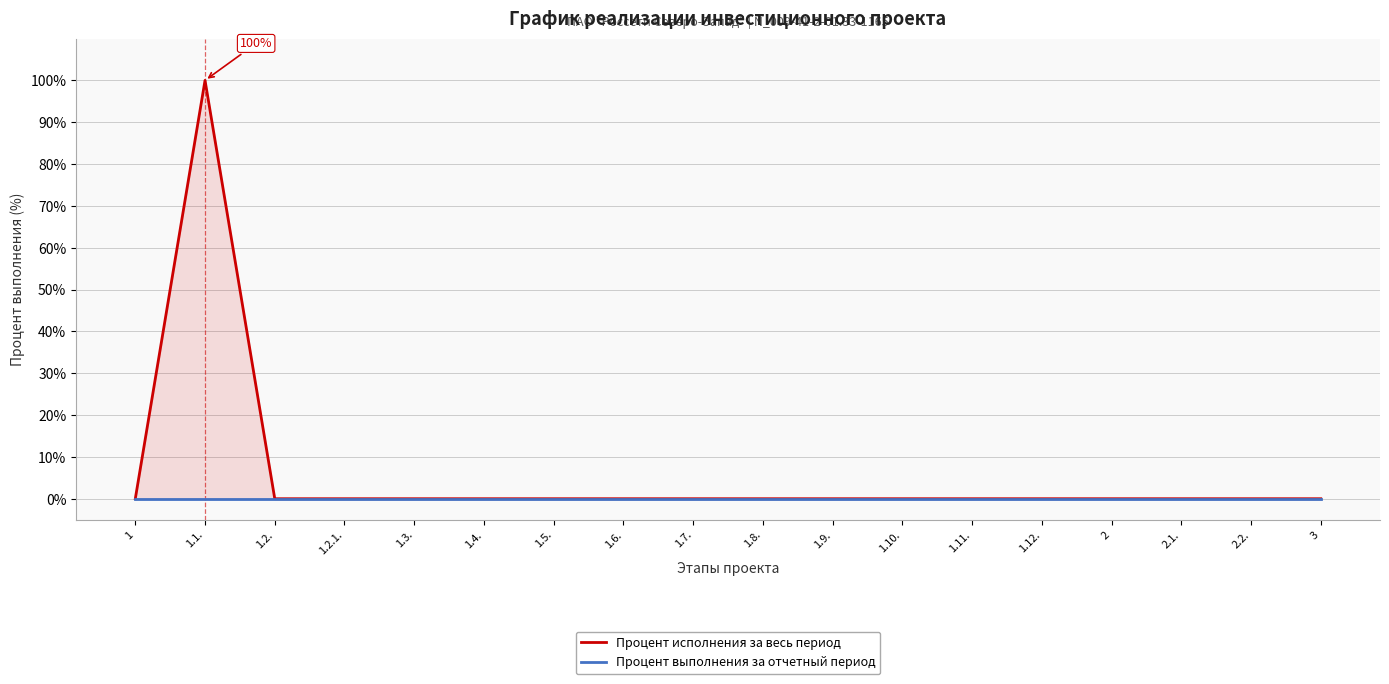

What is the difference between the maximum and minimum values in the Процент исполнения за весь период series?

100